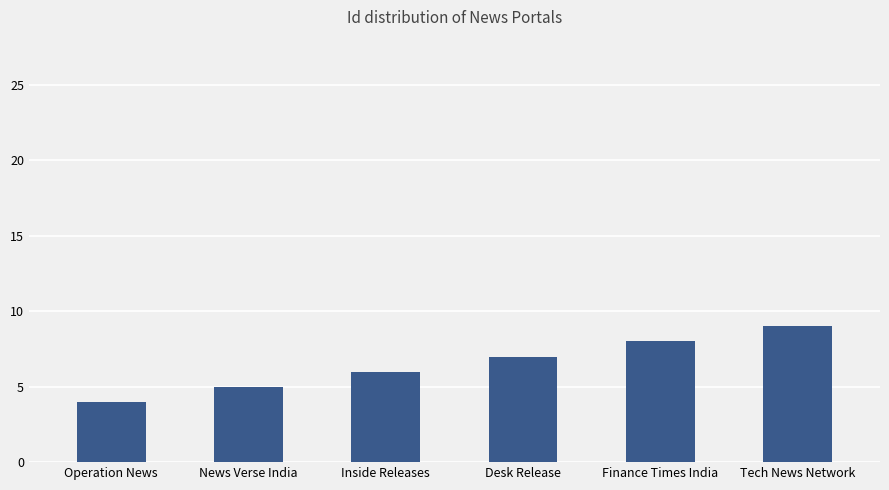

Is it true that the value at Inside Releases is 3?

False